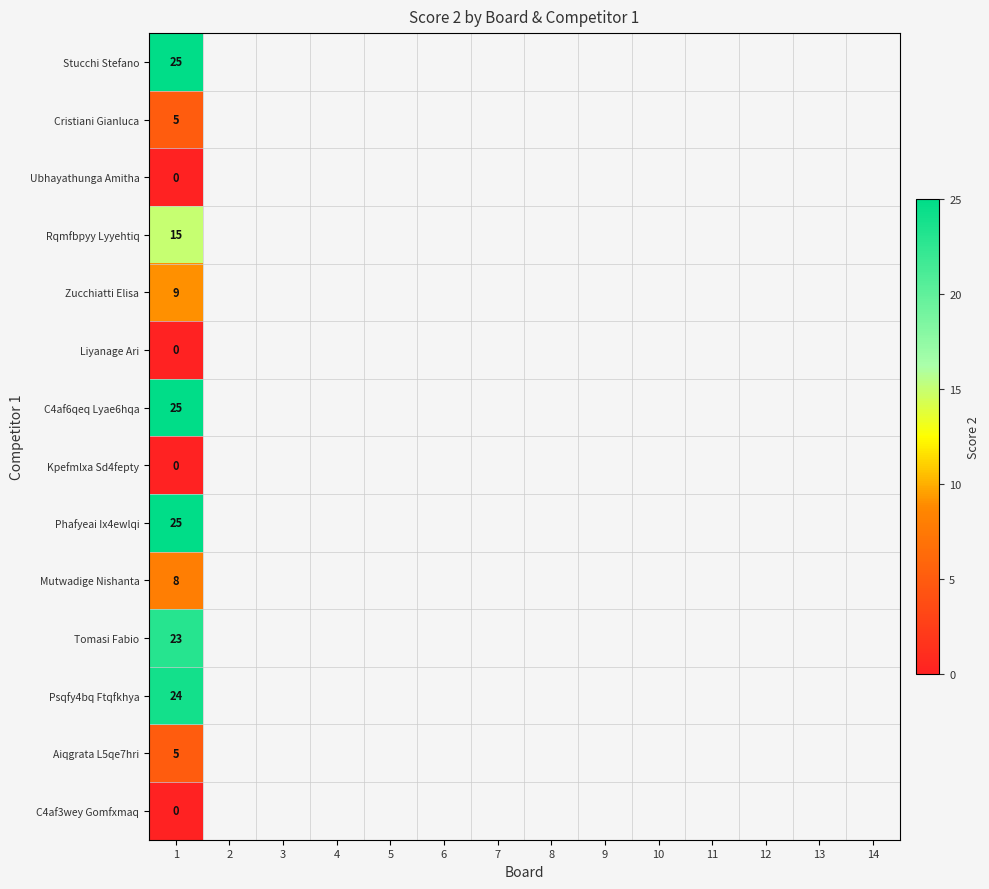

Between 12 and 6, which is larger?

6